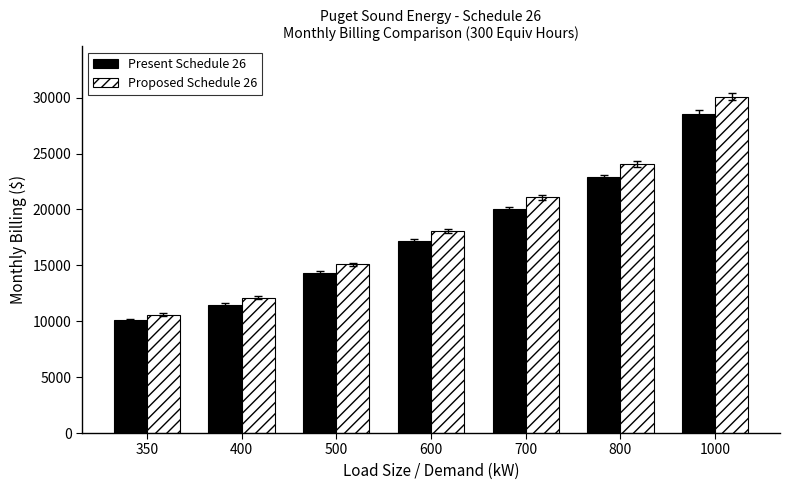

Count the number of categories in the chart.

7